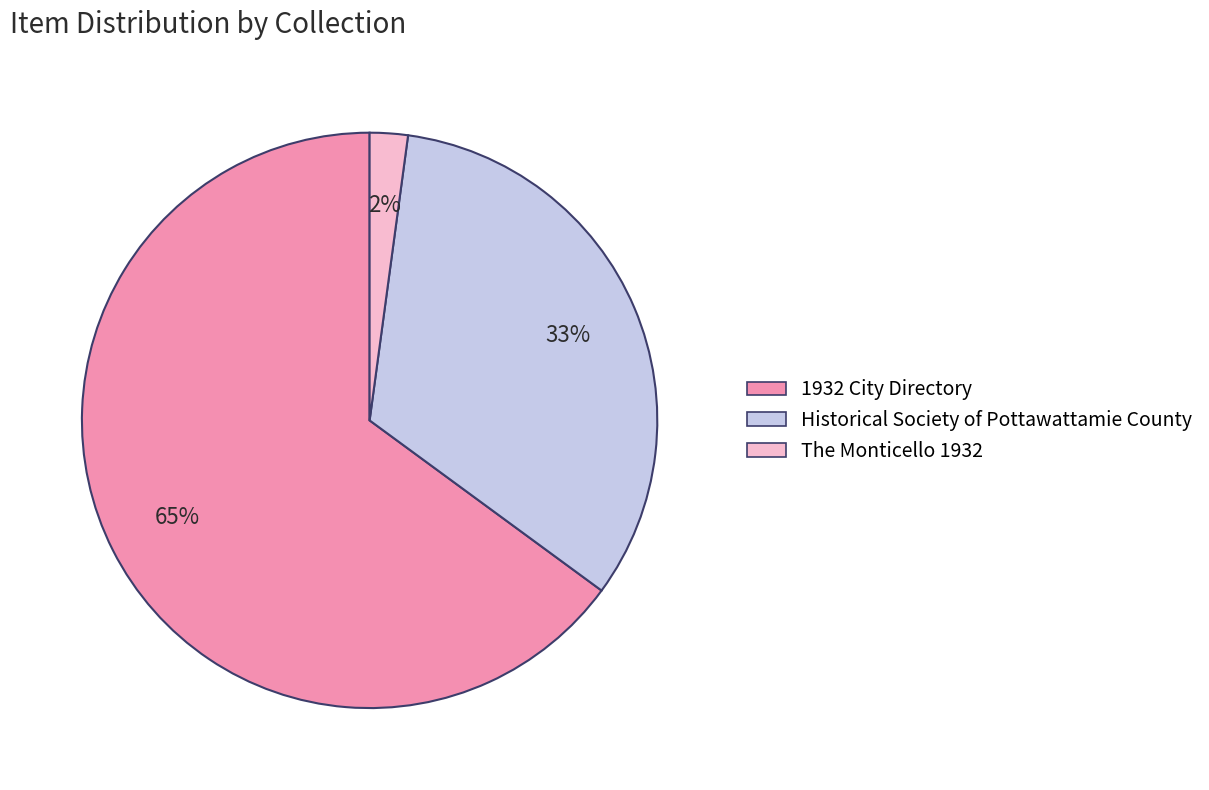

To the nearest percent, what is the difference between the largest and smallest slice percentages?

63%